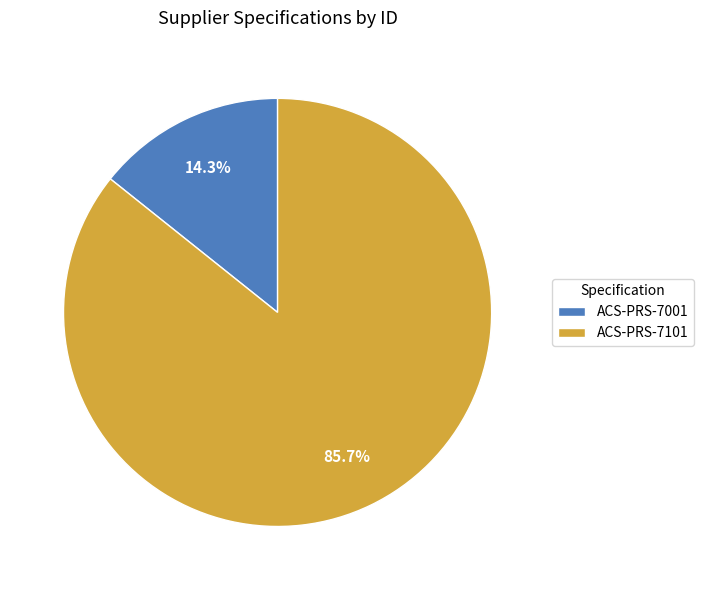

What portion of the pie excludes ACS-PRS-7001?

85.7%